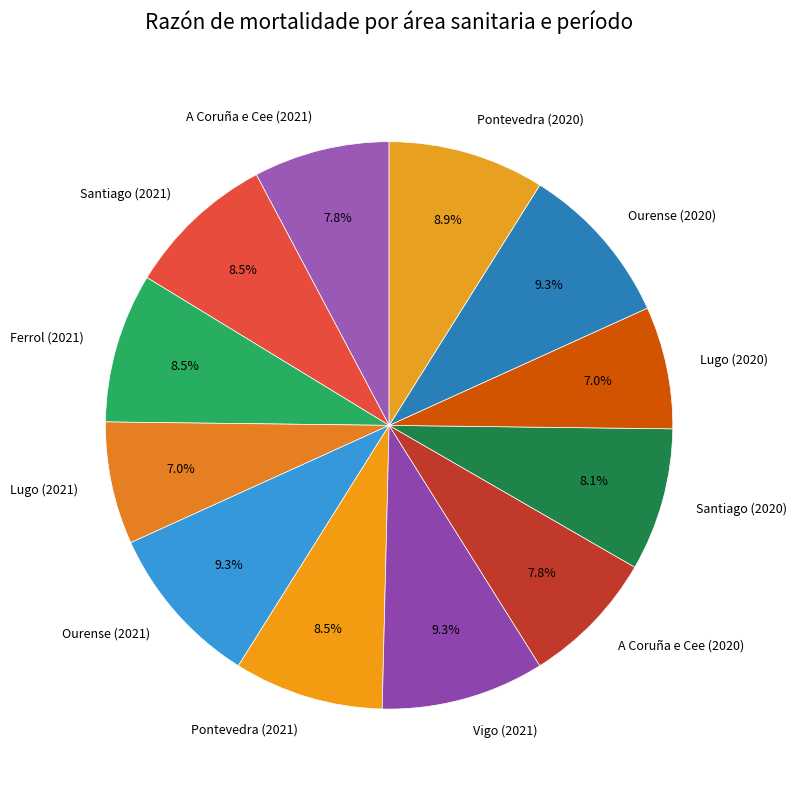

How many segments does this pie chart have?

12